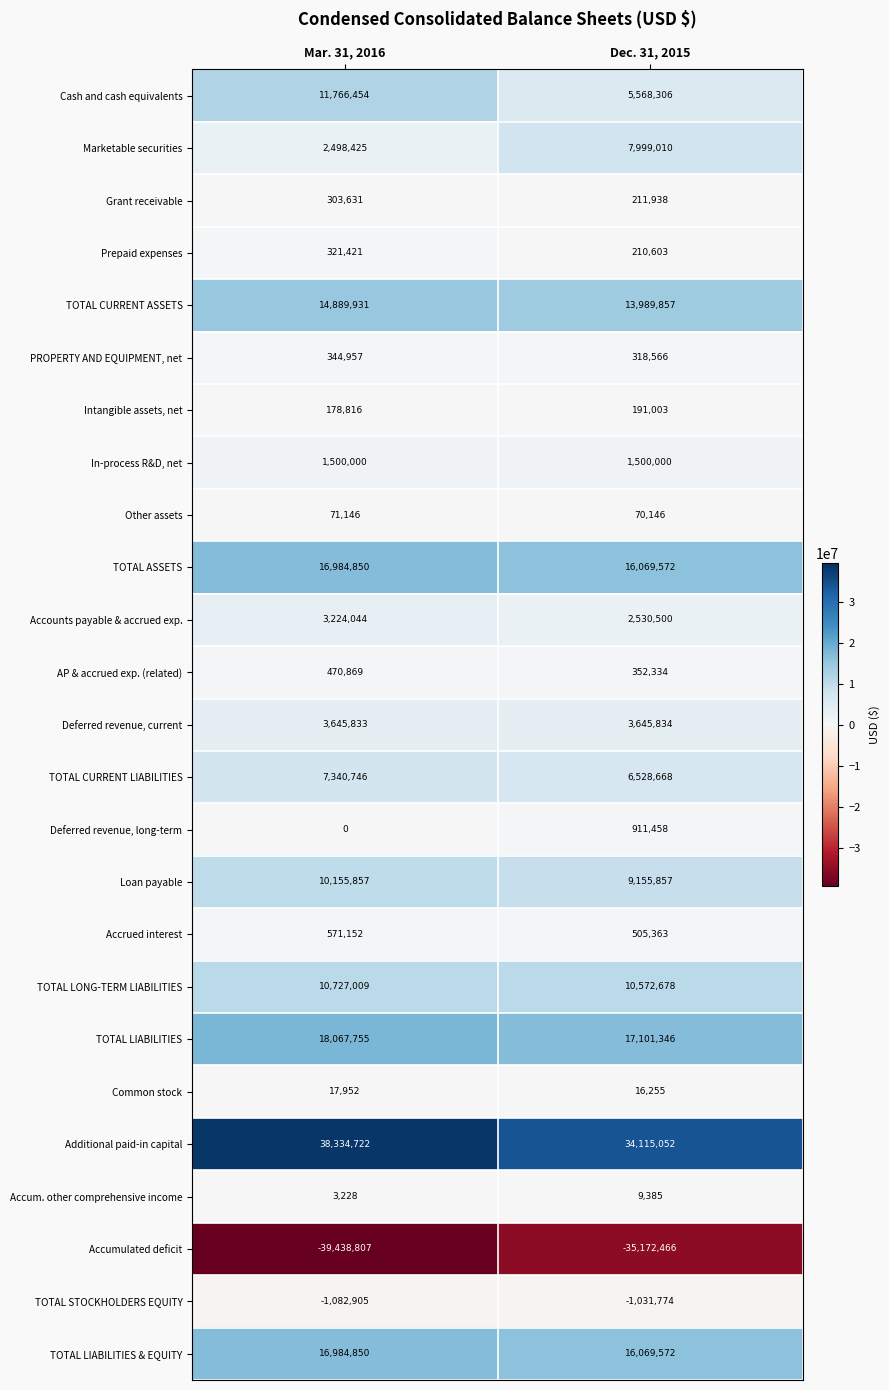

Rank the categories by TOTAL STOCKHOLDERS EQUITY value from lowest to highest.

Mar. 31, 2016, Dec. 31, 2015